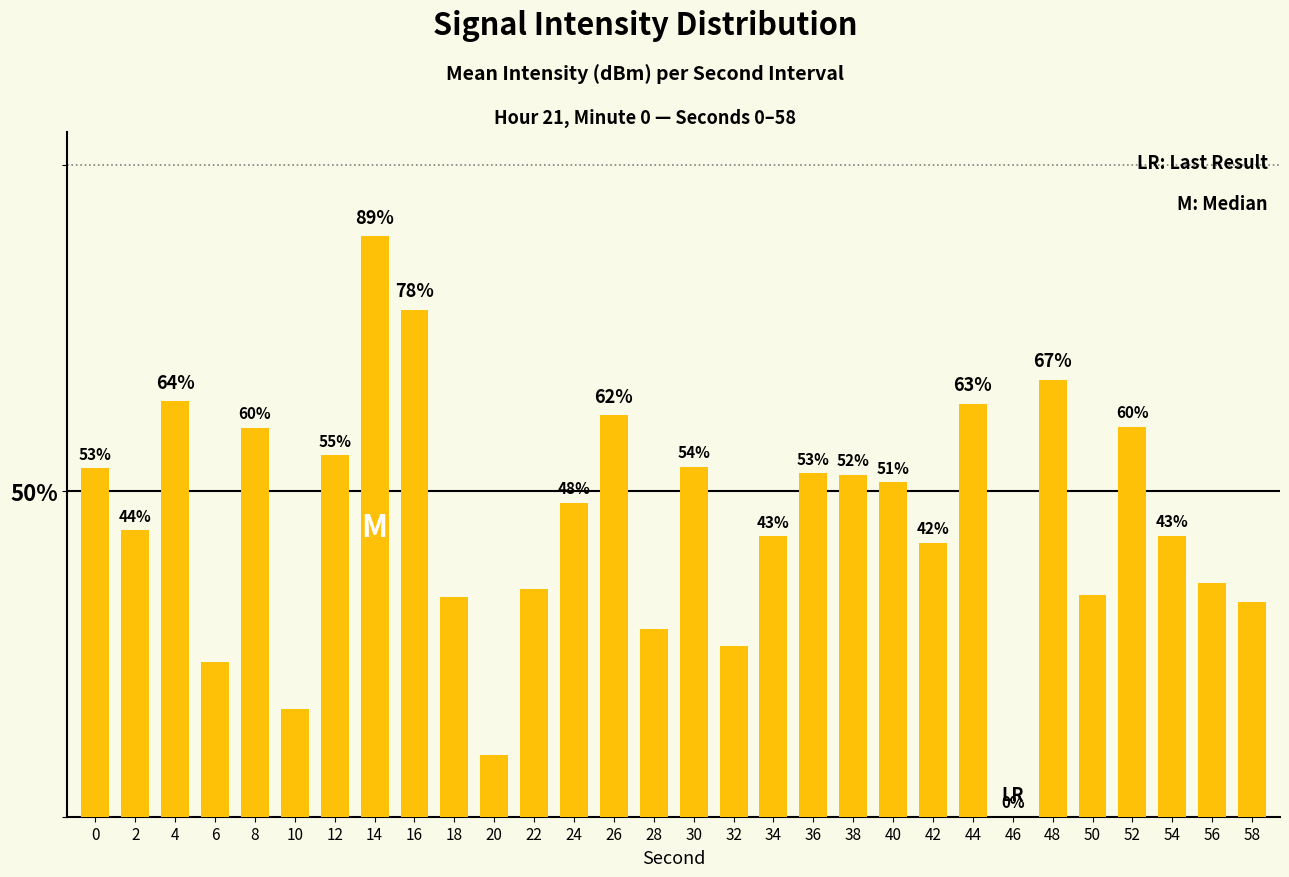

How many data points are less than 48?

15